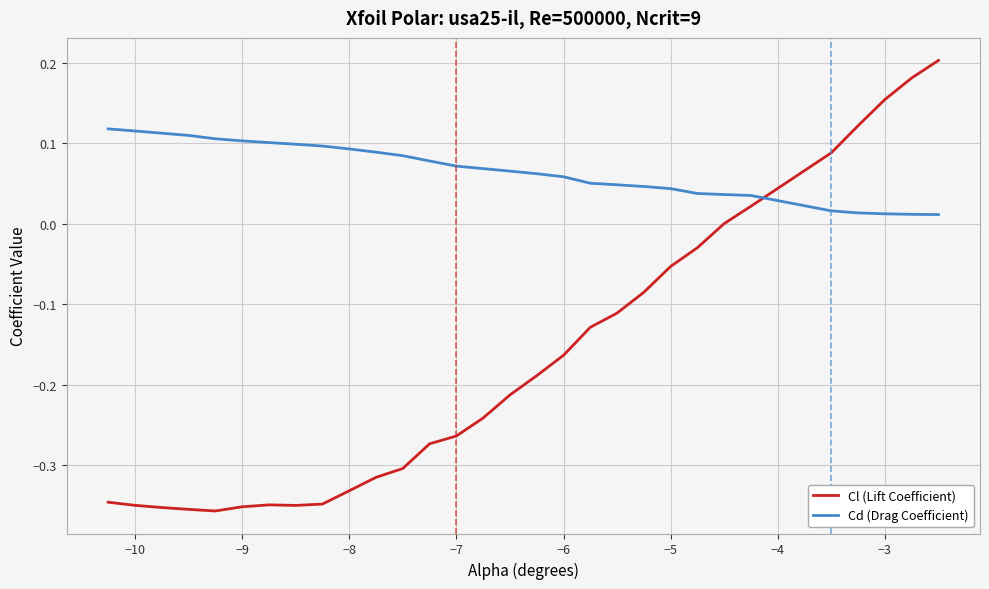

What is the difference between the maximum and minimum values in the Cl (Lift Coefficient) series?

0.6